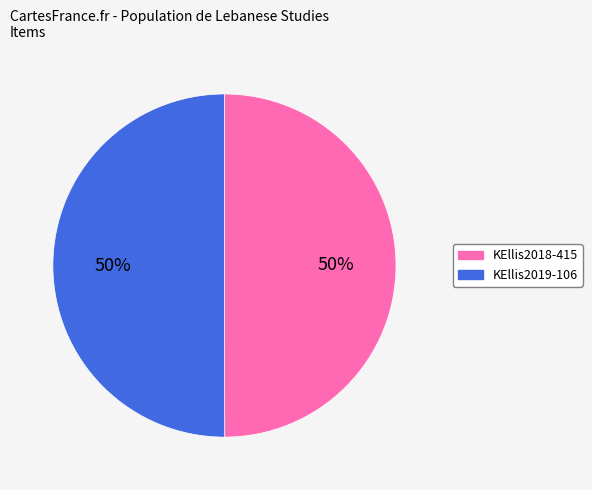

To the nearest percent, what is the combined percentage of KEllis2018-415 and KEllis2019-106?

100%